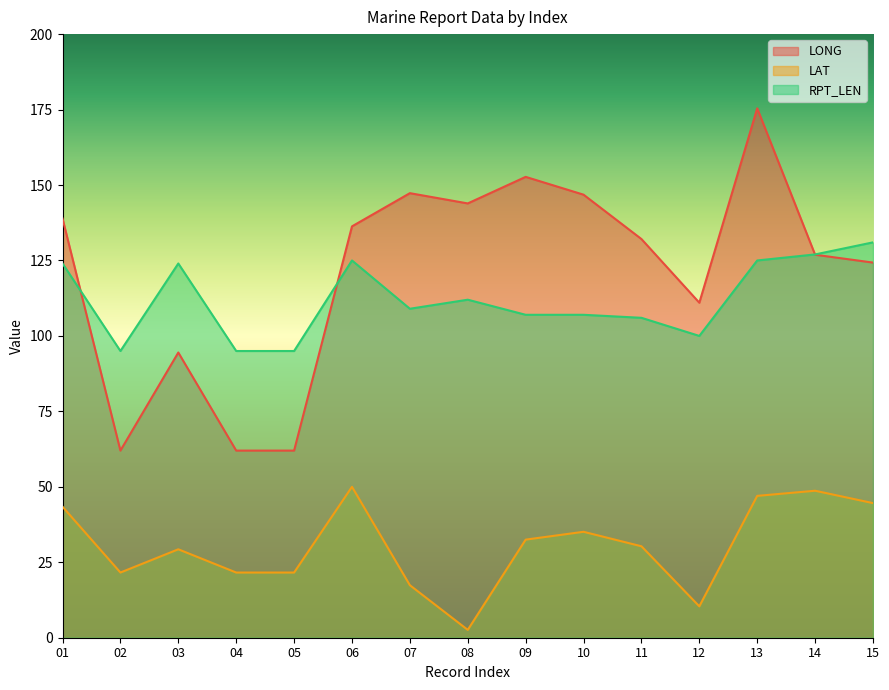

Reading left to right, list all the values displayed in this chart.

LONG: 01=138.9	02=62.0	03=94.5	04=62.0	05=62.0	06=136.3	07=147.3	08=143.9	09=152.7	10=146.8	11=132.1	12=111.0	13=175.4	14=126.9	15=124.3
LAT: 01=43.4	02=21.6	03=29.3	04=21.6	05=21.6	06=50.0	07=17.4	08=2.6	09=32.5	10=35.1	11=30.3	12=10.4	13=47.0	14=48.7	15=44.6
RPT_LEN: 01=124.0	02=95.0	03=124.0	04=95.0	05=95.0	06=125.0	07=109.0	08=112.0	09=107.0	10=107.0	11=106.0	12=100.0	13=125.0	14=127.0	15=131.0